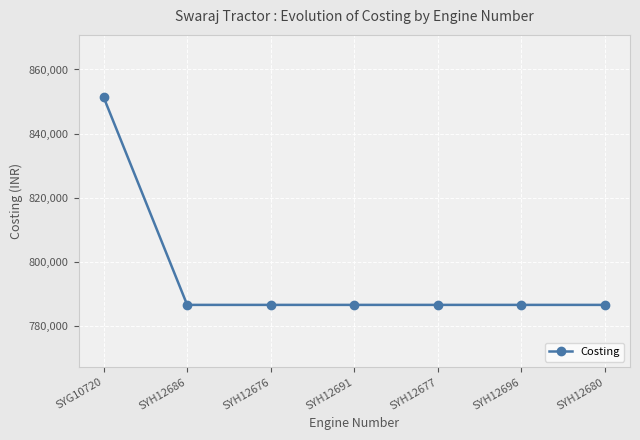

What is the smallest value displayed?

786679.8